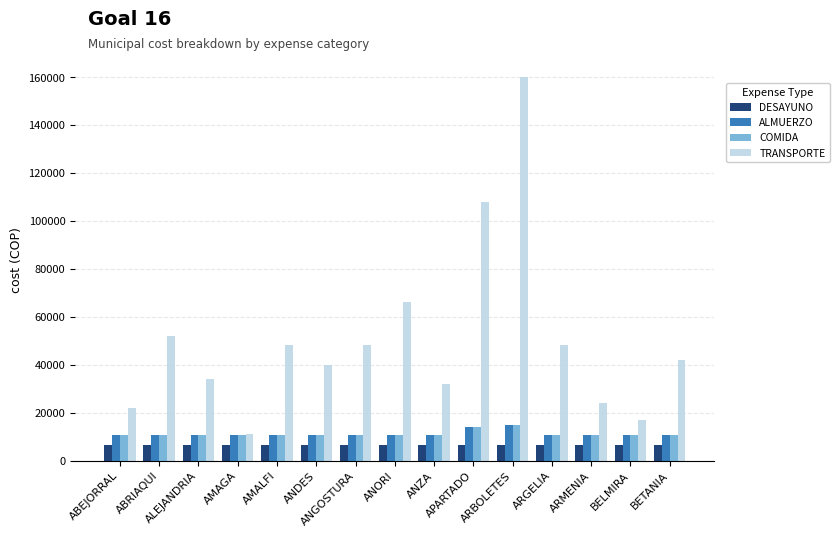

What is the label of the 11th bar from the left?

ARBOLETES